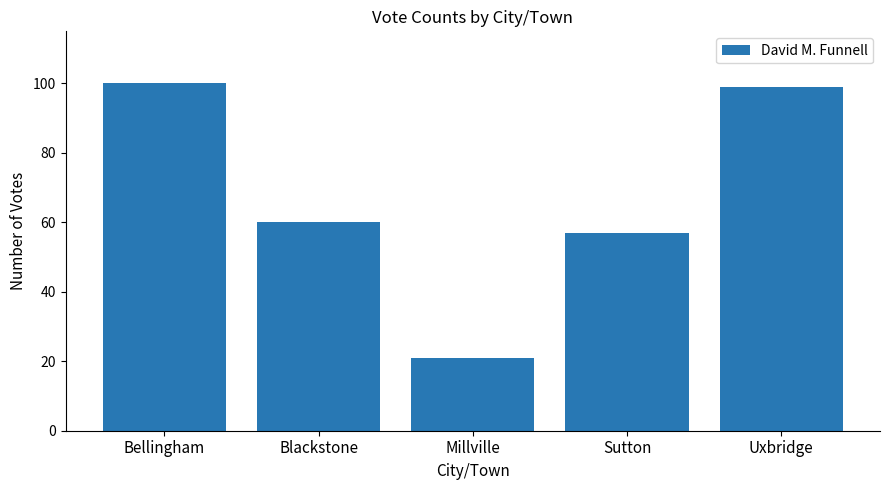

Which category has the lowest value across all series?

Millville